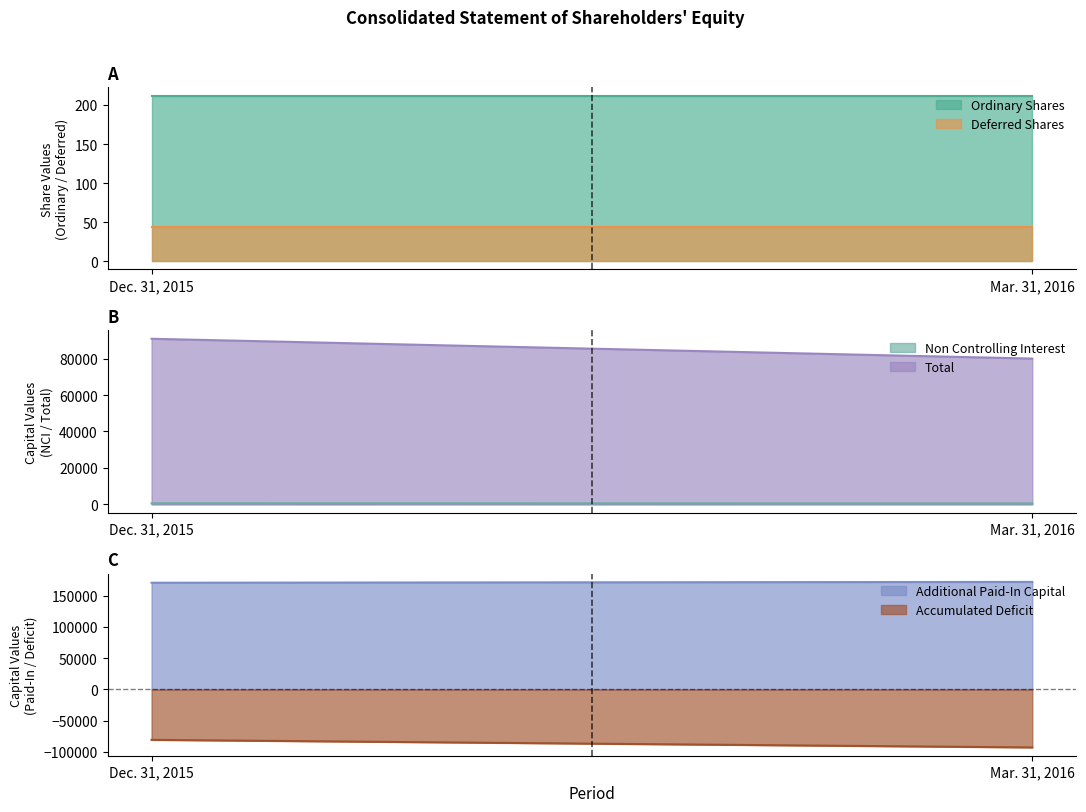

Reading left to right, what are all the values shown in this chart?

Ordinary Shares: 212	212
Deferred Shares: 44	44
Additional Paid-In Capital: 170910	172238
Accumulated Deficit: -80803	-92957
Non Controlling Interest: 564	513
Total: 90927	80050